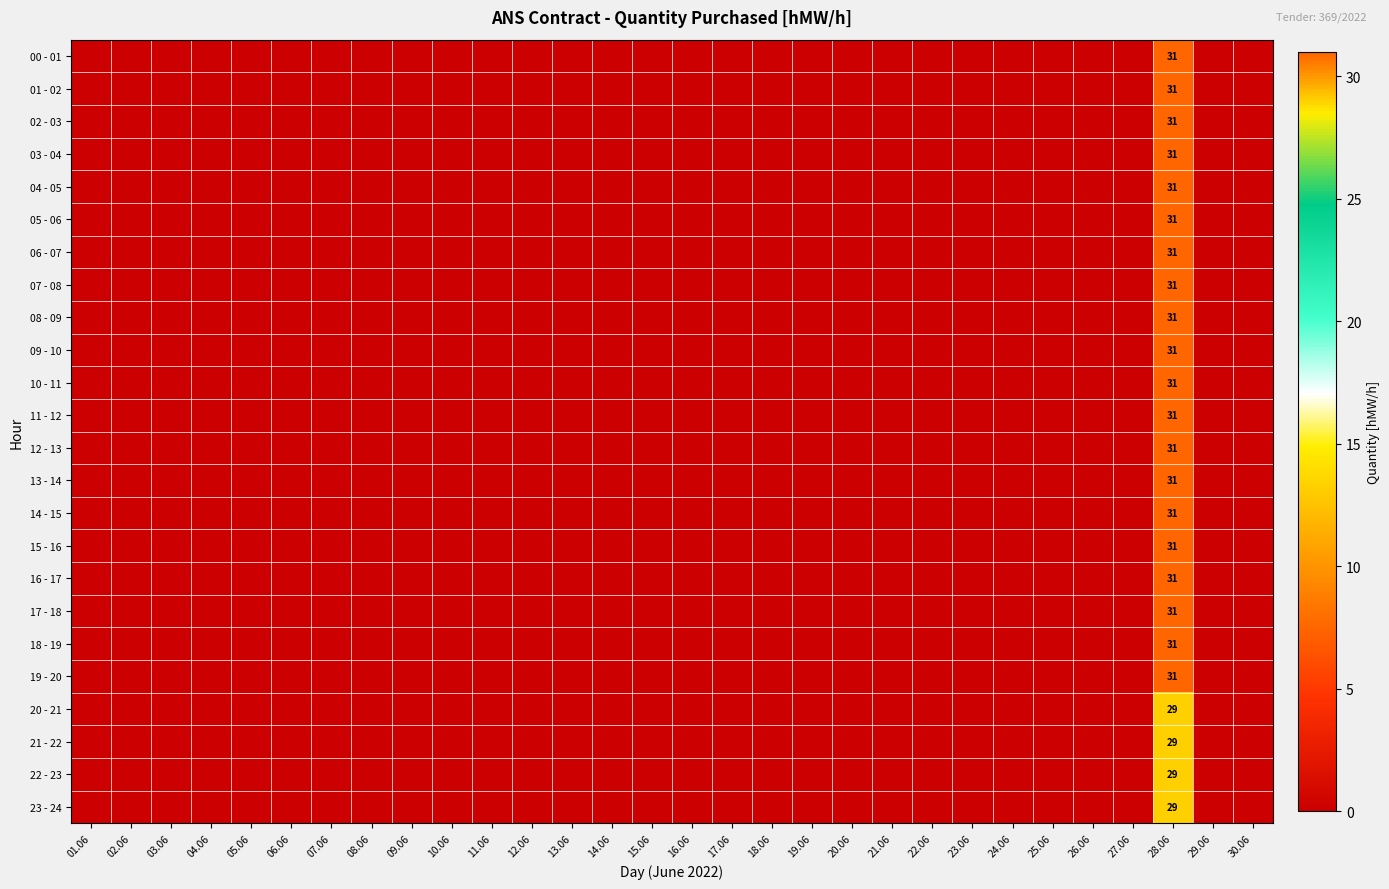

True or false: 09 - 10 has a value of 0 at 25.06.

True